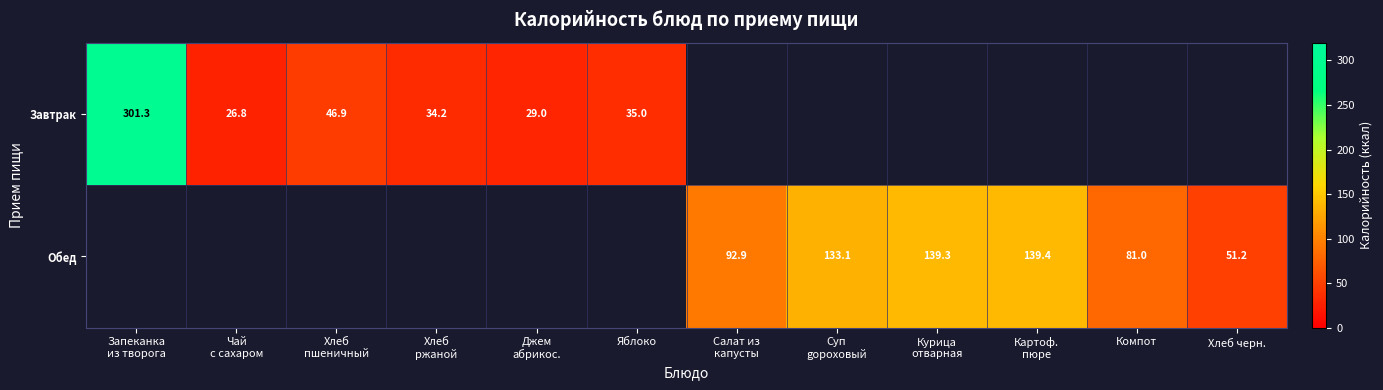

The Завтрак series shows 7.4 at Яблоко. True or false?

False